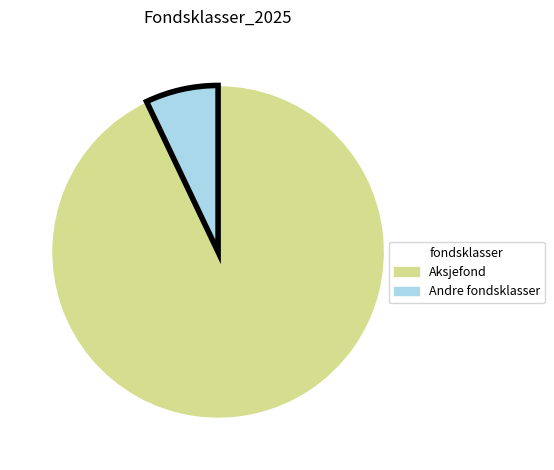

Is there any slice that represents more than half of the pie?

Yes